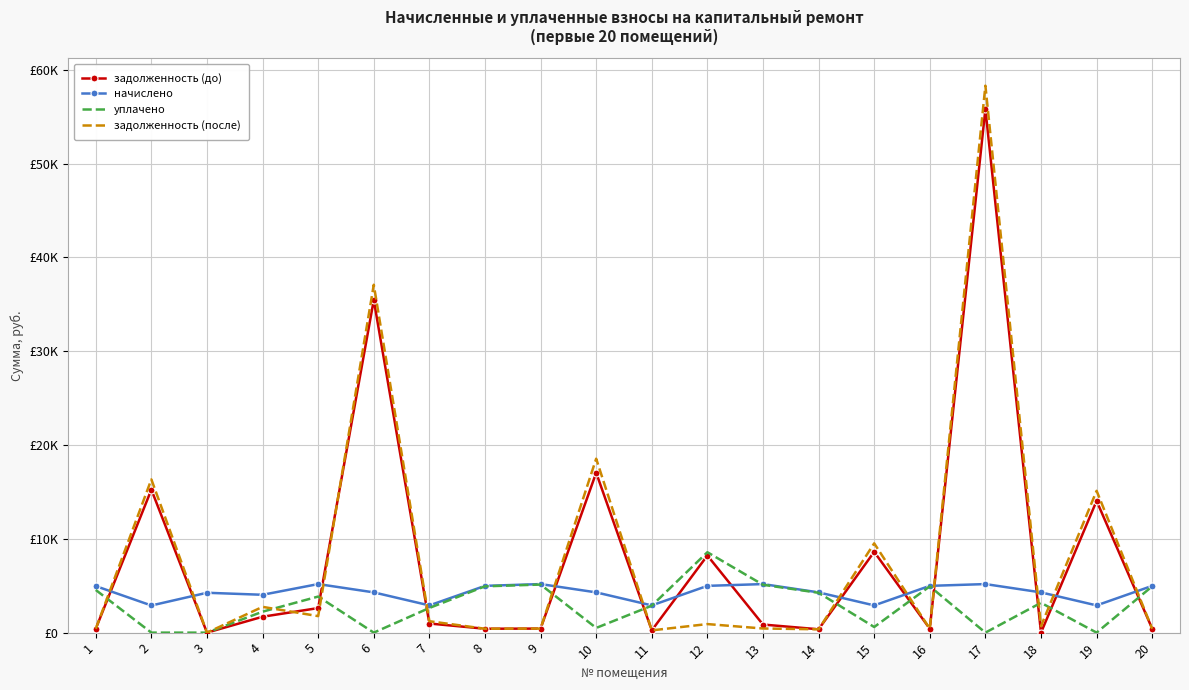

What is the difference between the highest and lowest values at 7?

1930.7